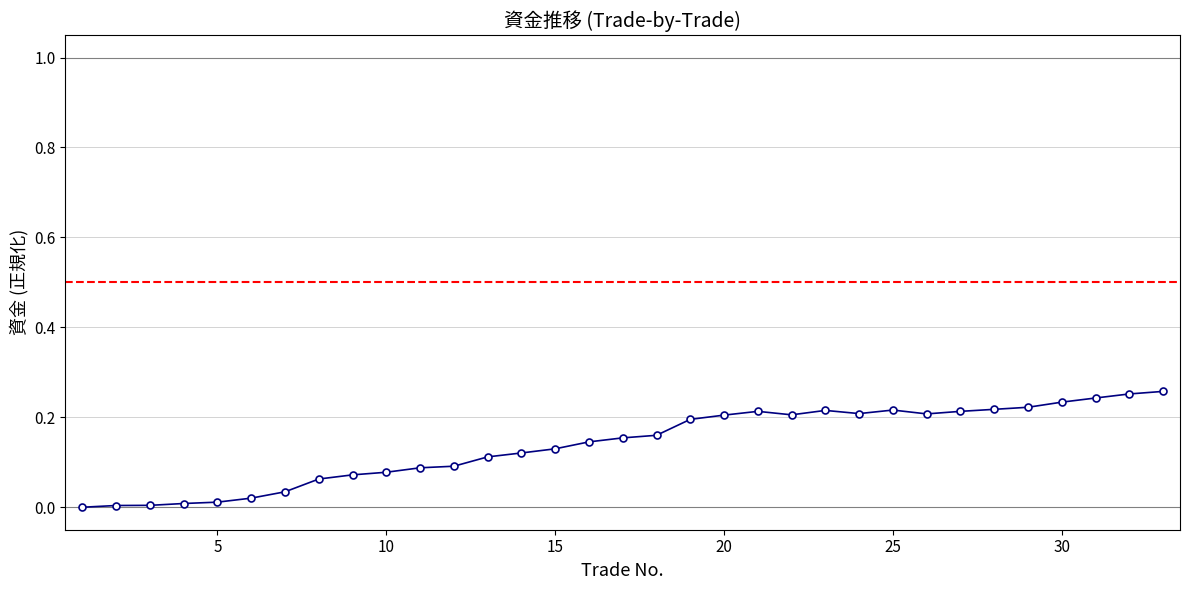

What is the sum of all values?

4.6